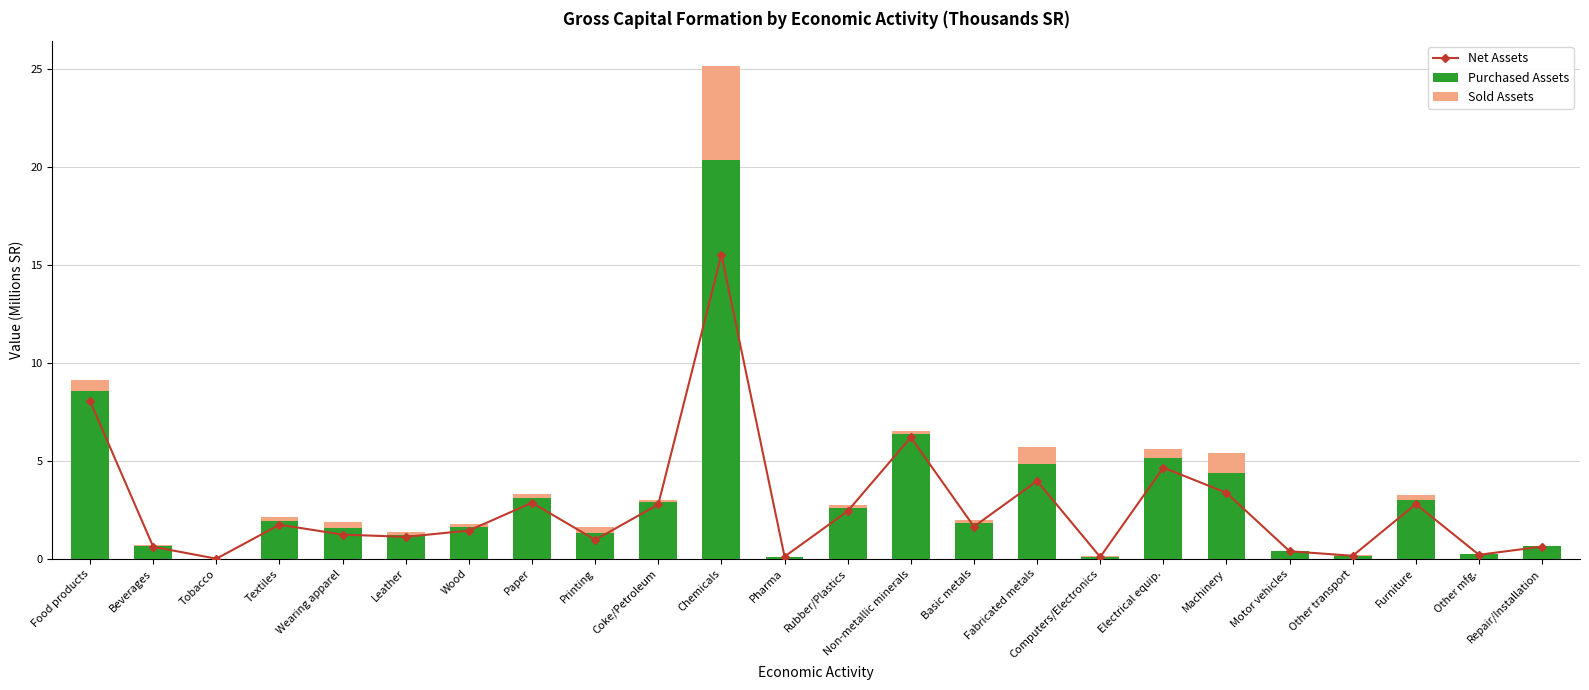

What position from the left is Other mfg.?

23